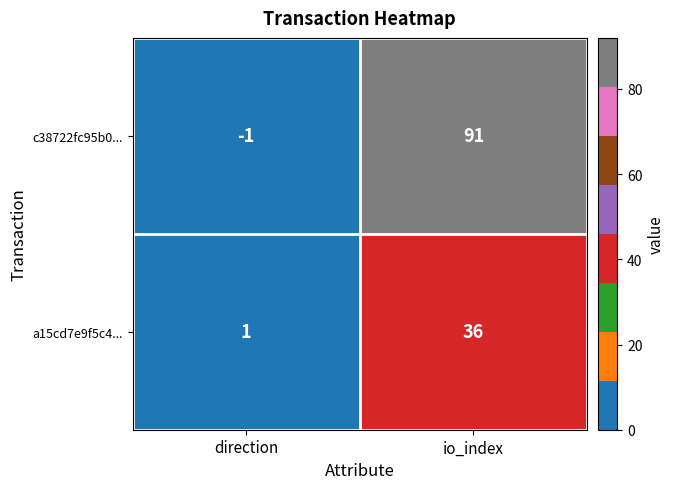

Where is a15cd7e9f5c4... nearest to the value 18?

direction